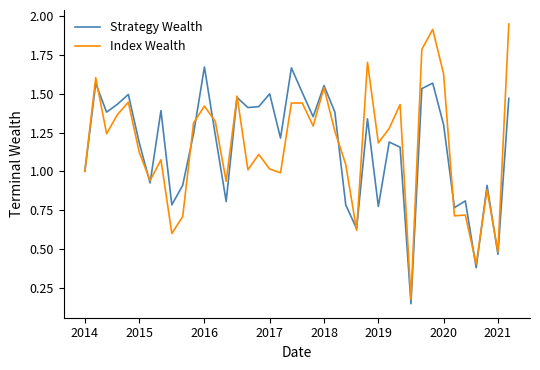

Rank the series by their maximum value, from highest to lowest.

Index Wealth, Strategy Wealth